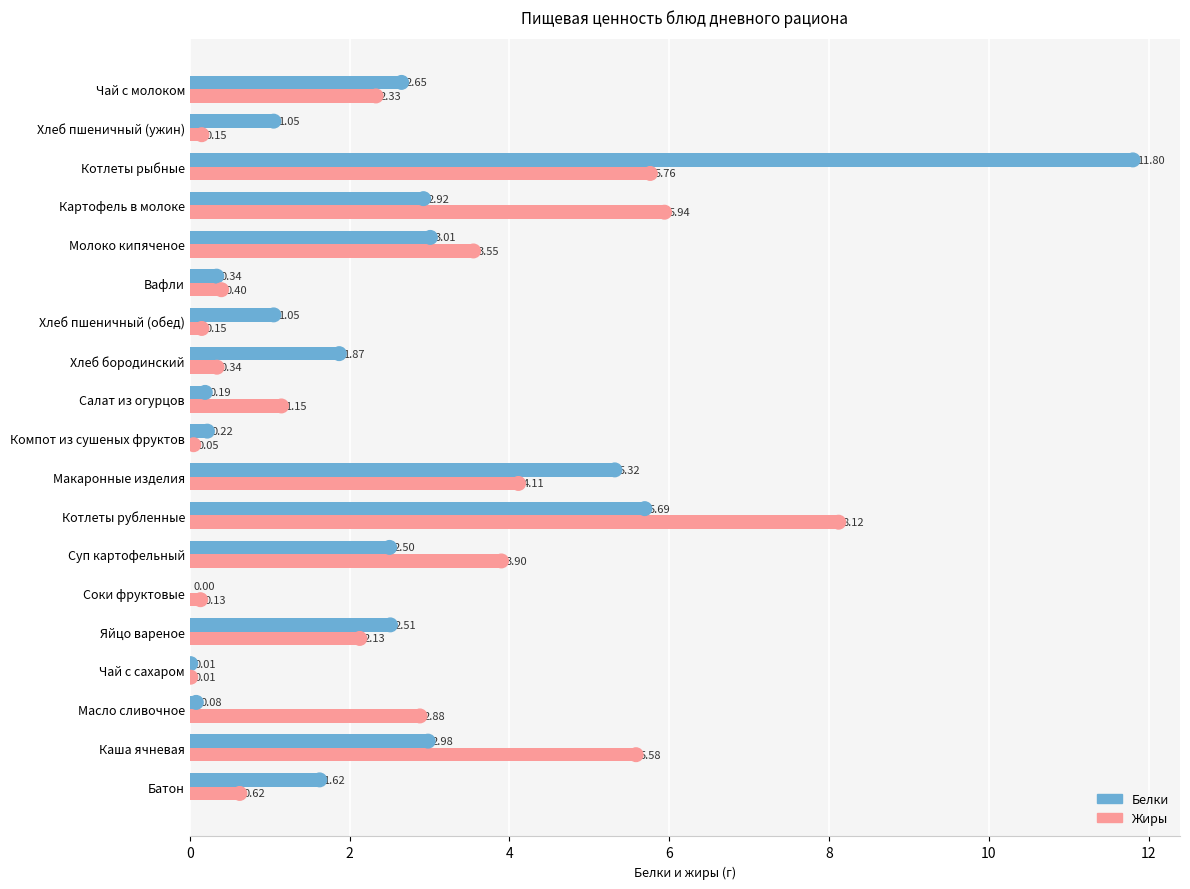

Is the value of Жиры at Вафли greater than the value of Белки at Компот из сушеных фруктов?

Yes